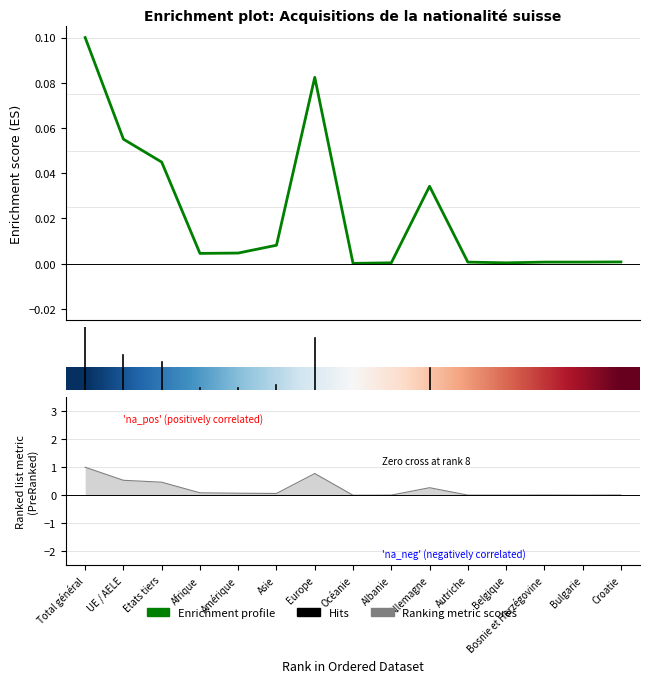

What position from the right is Europe?

9